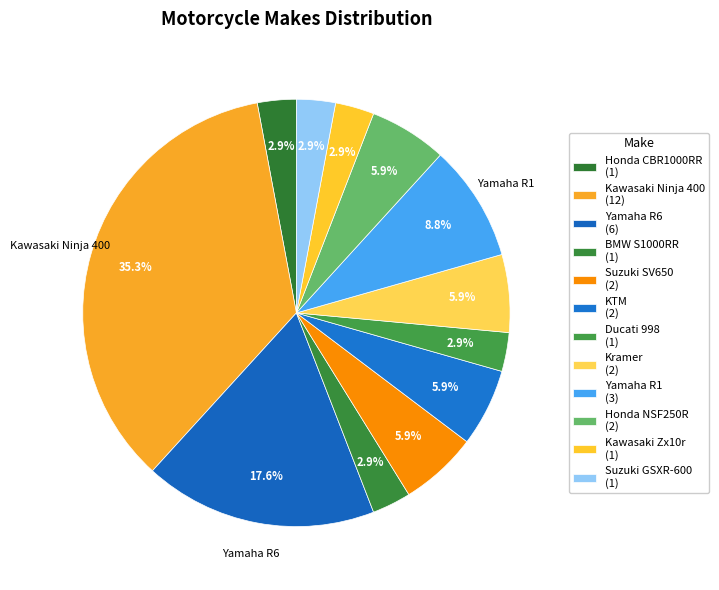

How many slices are in this pie chart?

12